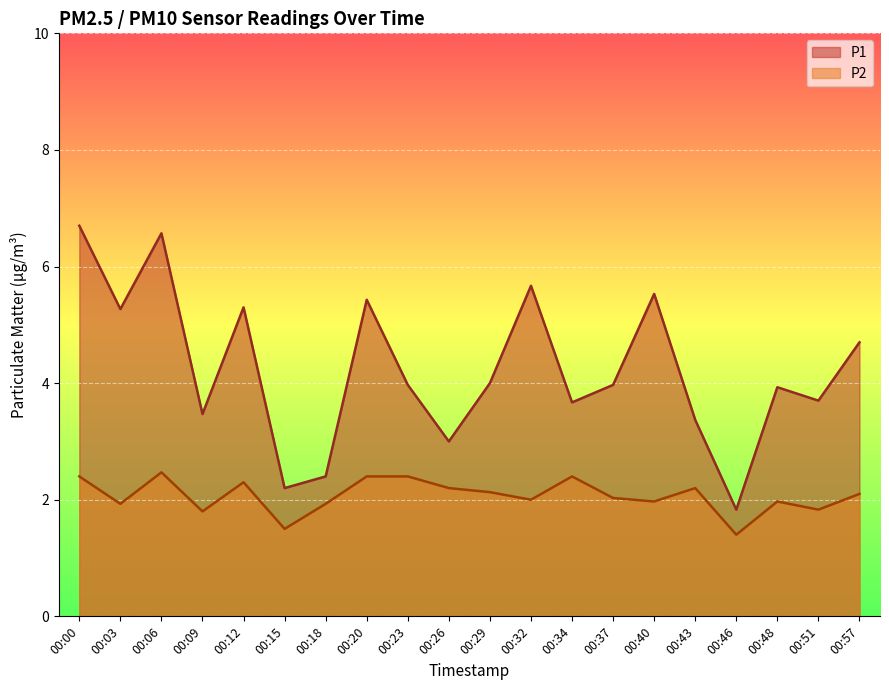

Which has a higher value, 00:06 or 00:57?

00:06